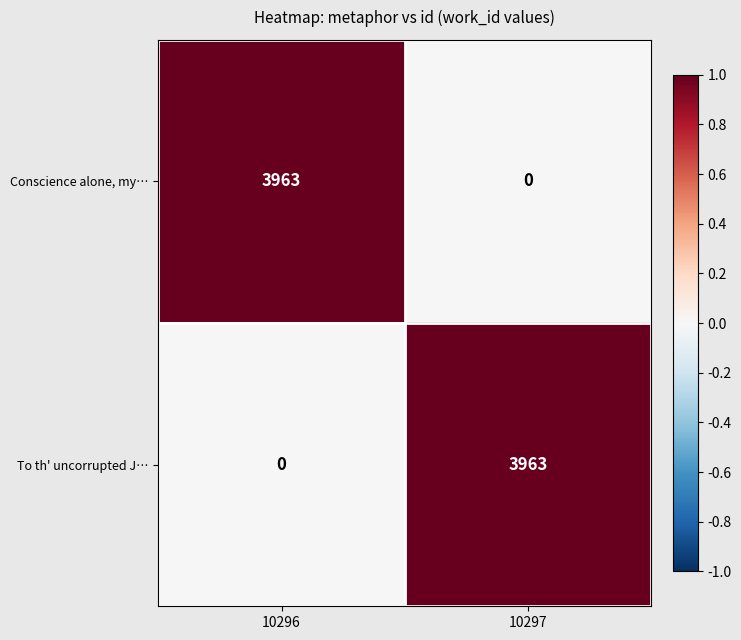

The Conscience alone, my… series shows 0 at 10297. True or false?

True